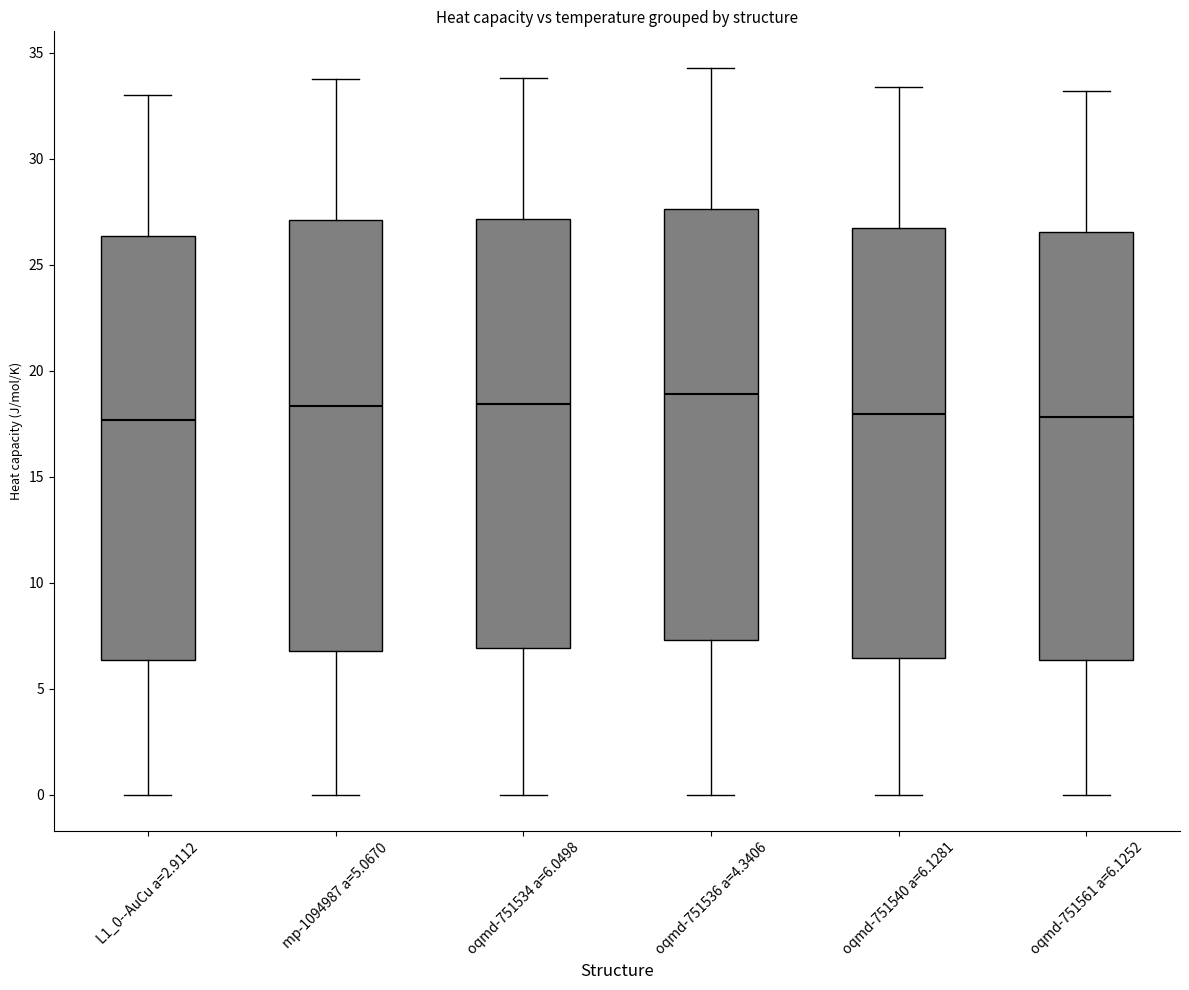

Where is the upper edge of the box for oqmd-751561 a=6.1252 on the y-axis? The values are not printed on the chart, so give them approximately, as read against the axis.

26.5